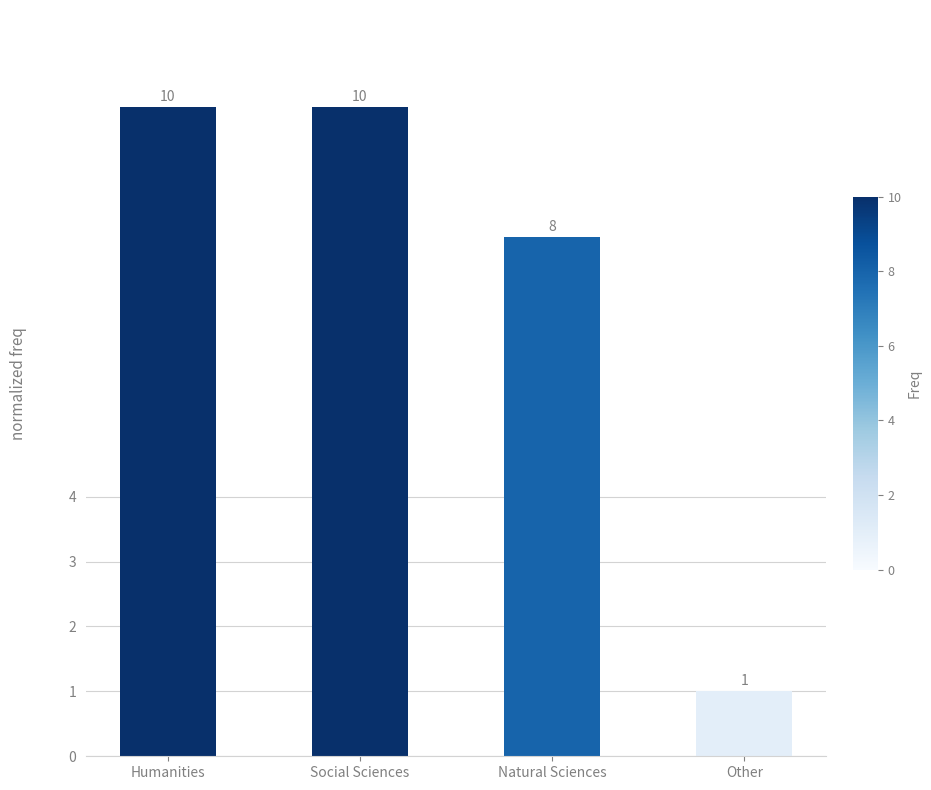

Reading right to left, transcribe all the data shown in this chart.

1	8	10	10